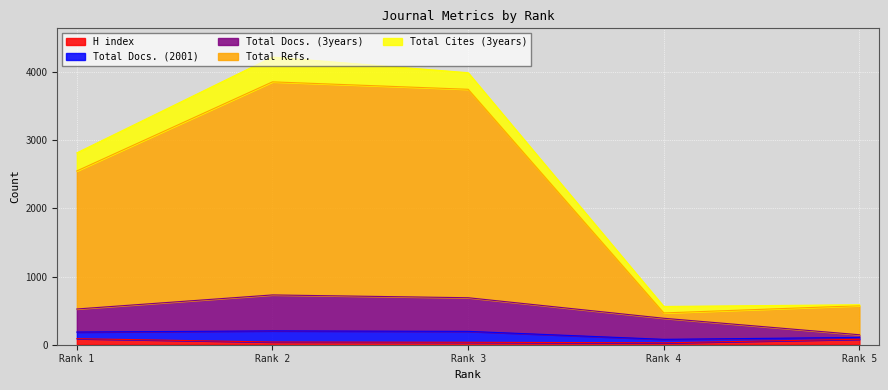

How many categories are shown in the chart?

5